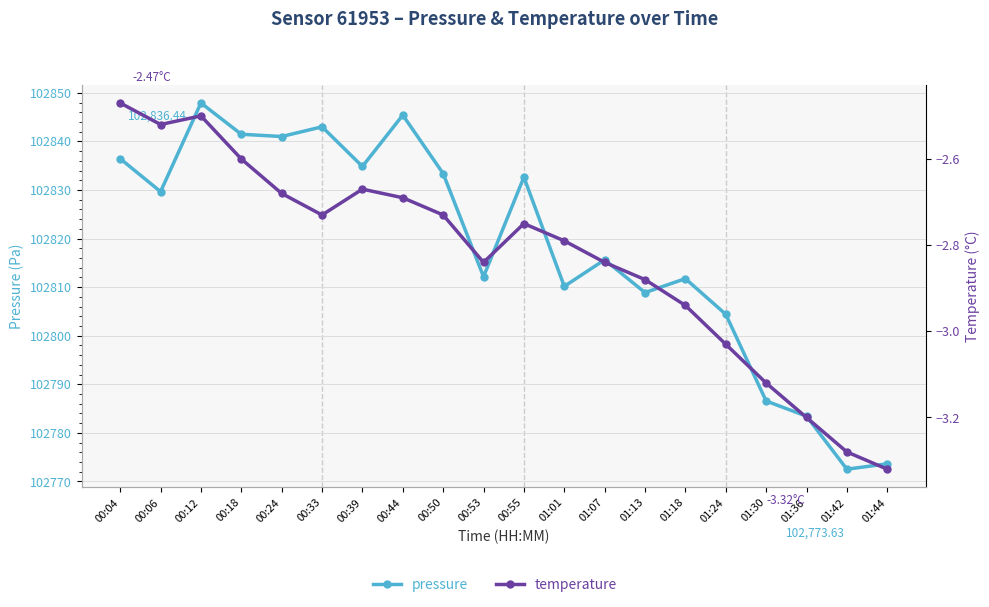

What are all the series names shown in the legend?

pressure, temperature